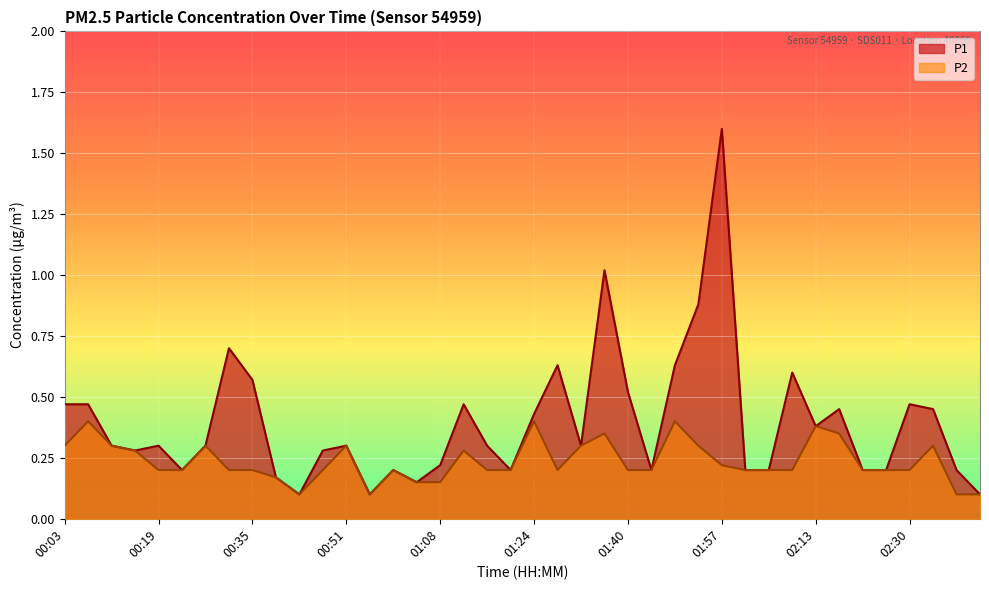

What is the label of the 11th point from the right?

02:01